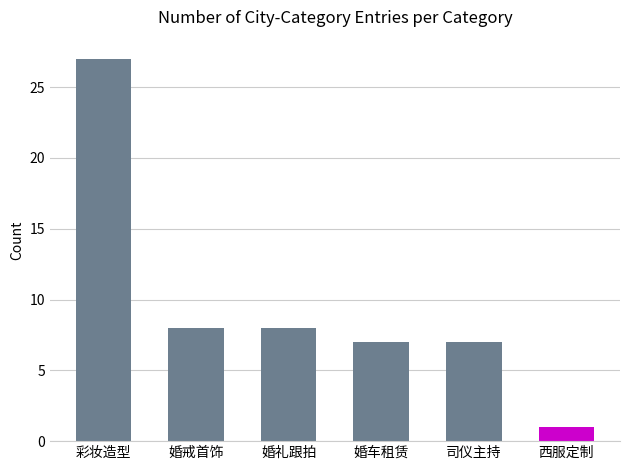

At which category does the chart reach its peak across all series?

彩妆造型